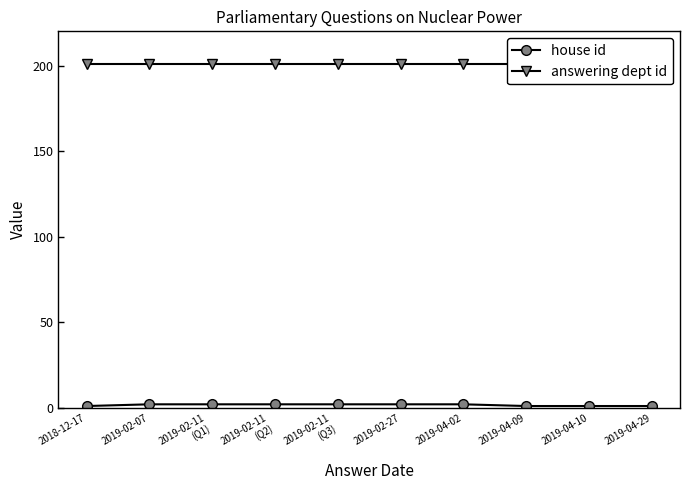

Reading right to left, extract all data points from this chart.

house id: 2019-04-29=1	2019-04-10=1	2019-04-09=1	2019-04-02=2	2019-02-27=2	2019-02-11
(Q3)=2	2019-02-11
(Q2)=2	2019-02-11
(Q1)=2	2019-02-07=2	2018-12-17=1
answering dept id: 2019-04-29=201	2019-04-10=201	2019-04-09=201	2019-04-02=201	2019-02-27=201	2019-02-11
(Q3)=201	2019-02-11
(Q2)=201	2019-02-11
(Q1)=201	2019-02-07=201	2018-12-17=201